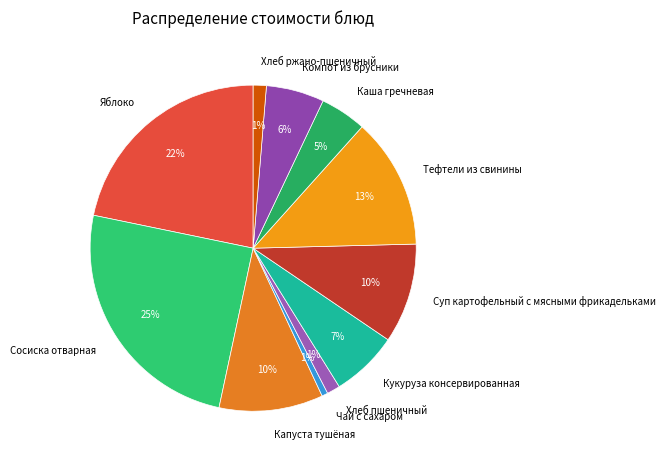

The Каша гречневая slice represents 5% of the pie. True or false?

True